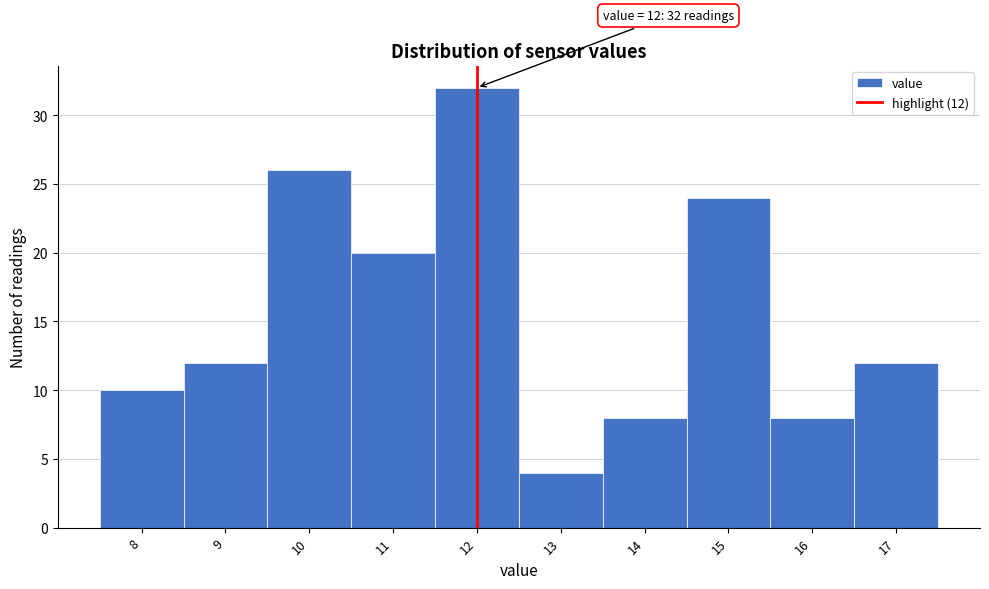

Which range on the x-axis has the tallest bar?

11.5 to 12.5